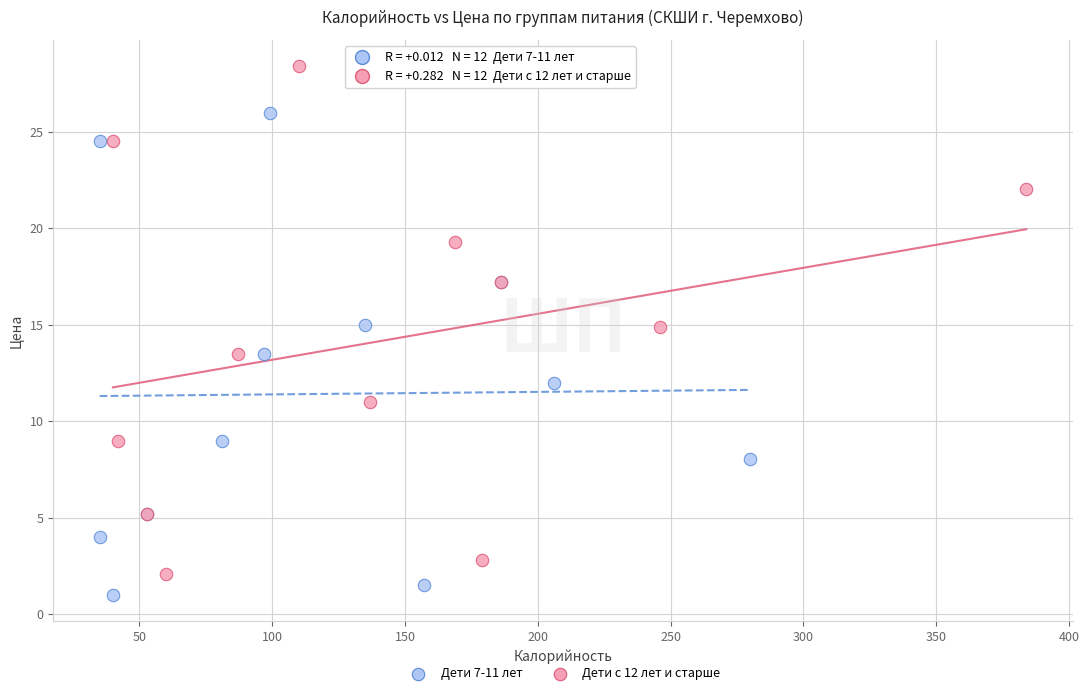

Which series reaches the maximum Y coordinate?

Дети с 12 лет и старше